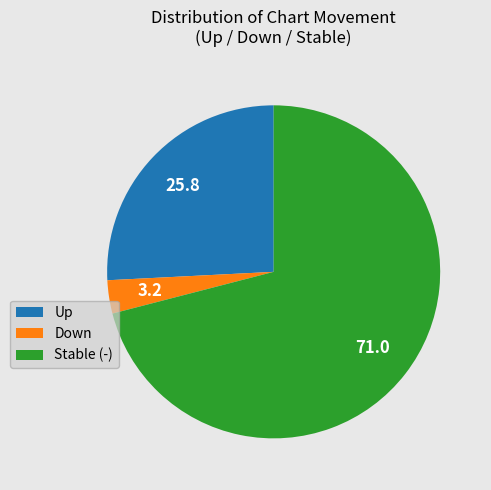

Which has a higher value, Stable (-) or Up?

Stable (-)